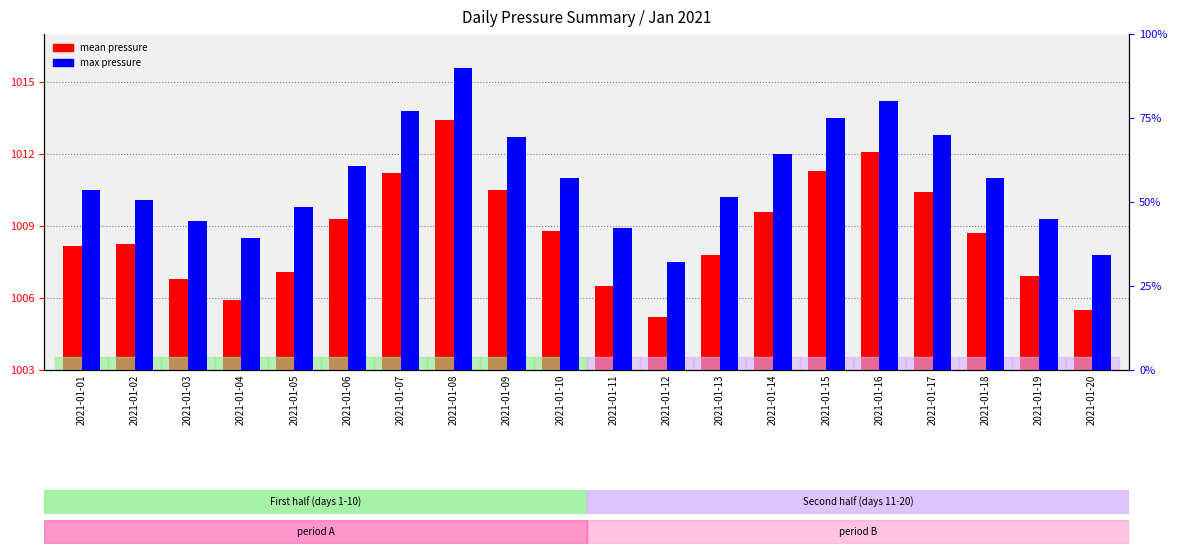

Which series changed the most between 2021-01-05 and 2021-01-14?

mean pressure